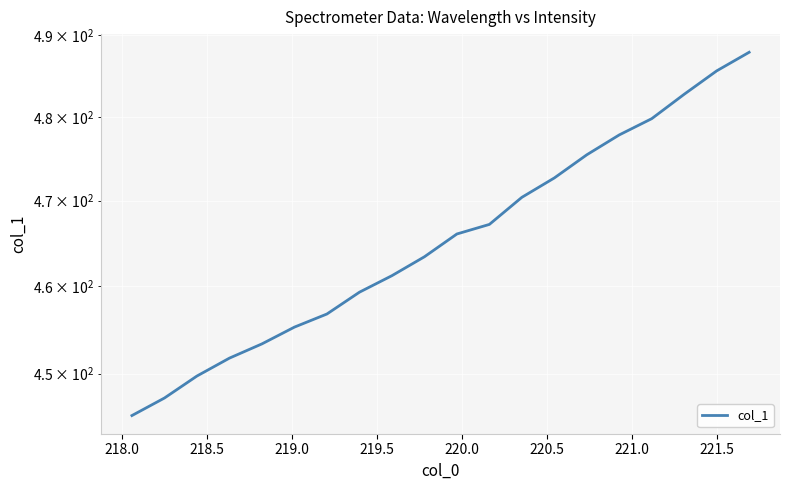

Is this an area chart (filled region under the line)?

No